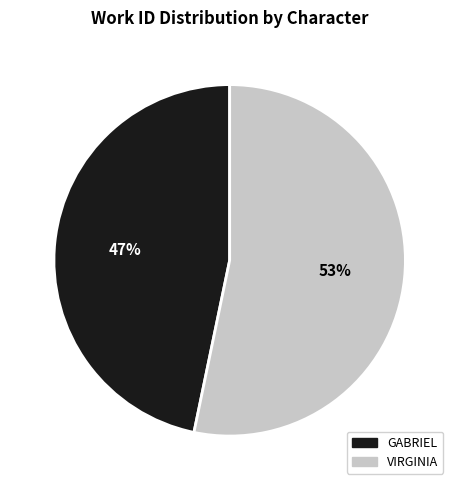

Rank the categories by value from lowest to highest.

GABRIEL, VIRGINIA